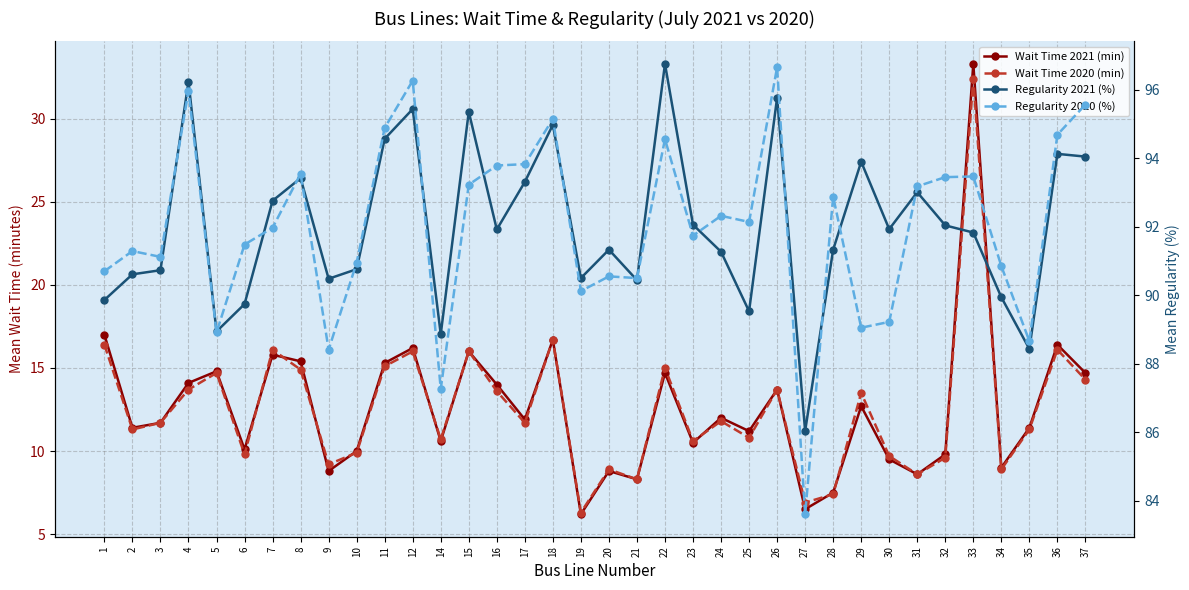

What is the value of the Regularity 2021 (%) point at the 5th from the left?

88.9